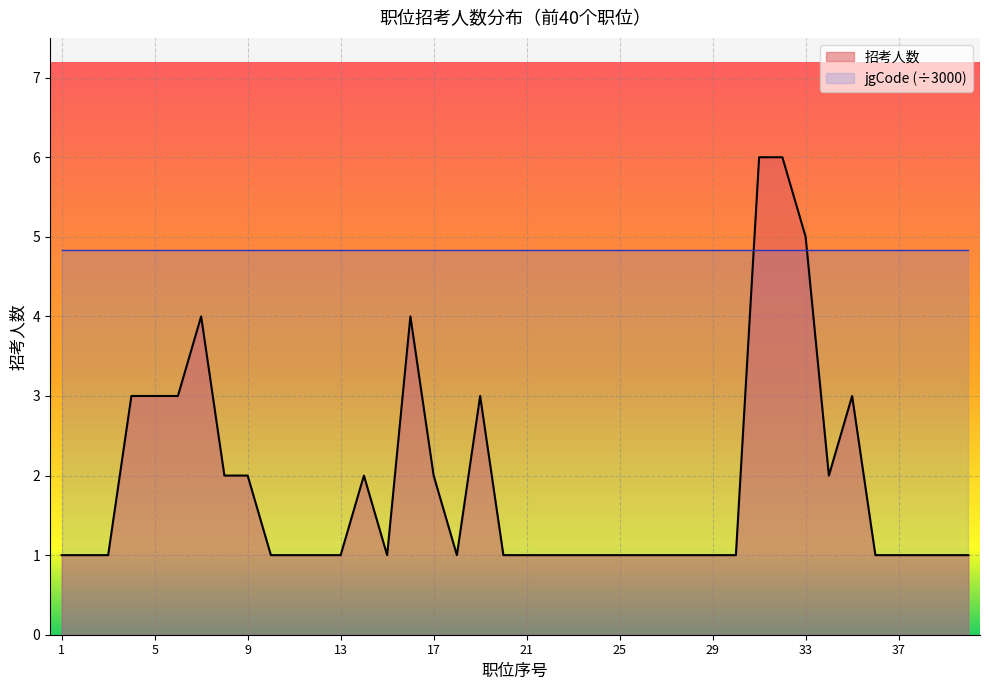

At which category does the data reach its first local valley?

15